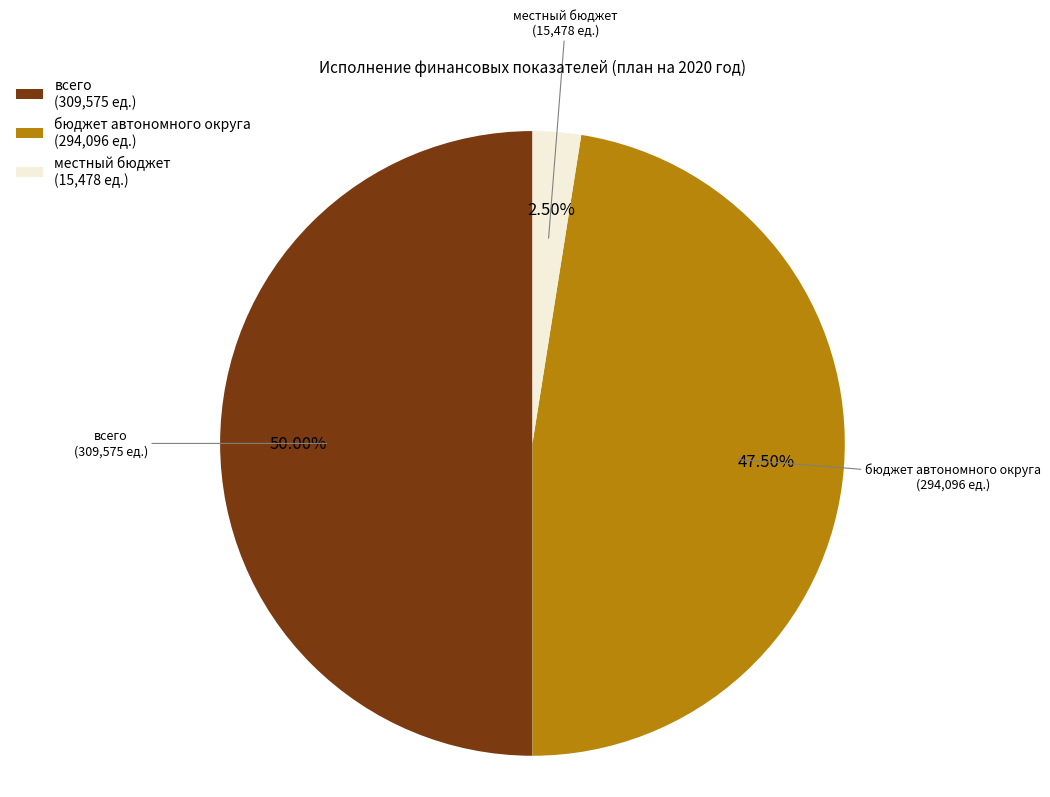

Which slice is the largest?

всего (309,575 ед.)